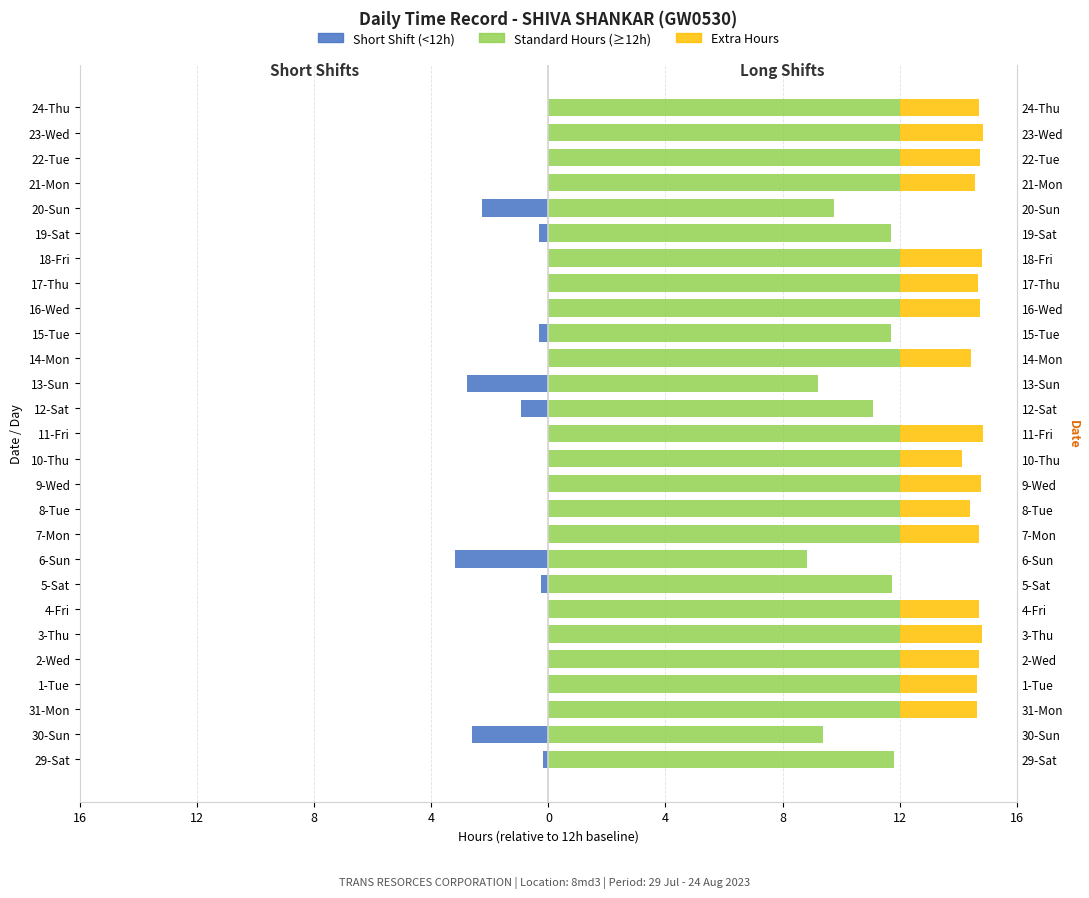

Which series has the largest range (max minus min)?

Short Shift (<12h)